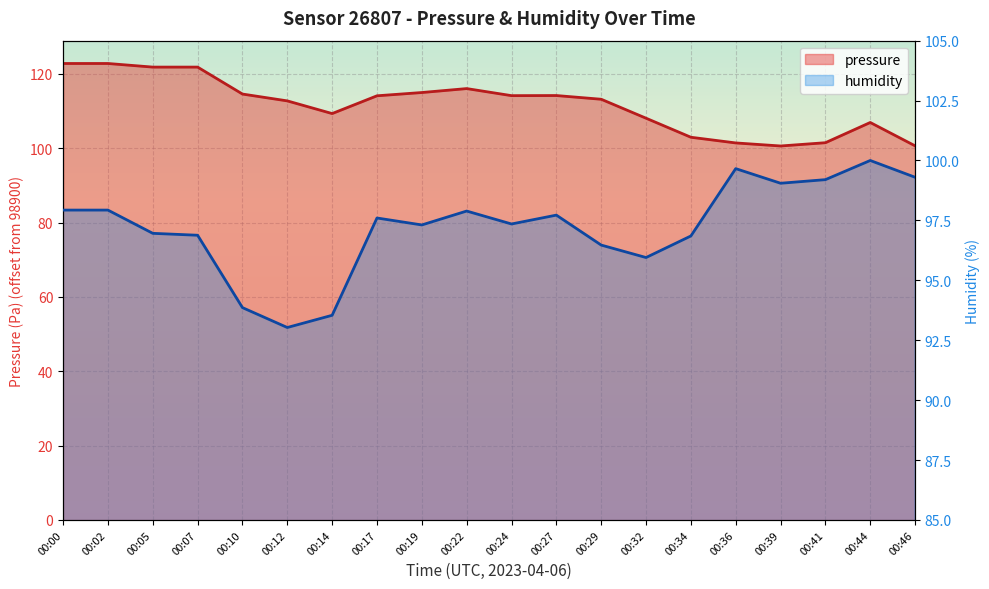

How many values in the humidity series exceed 97?

12